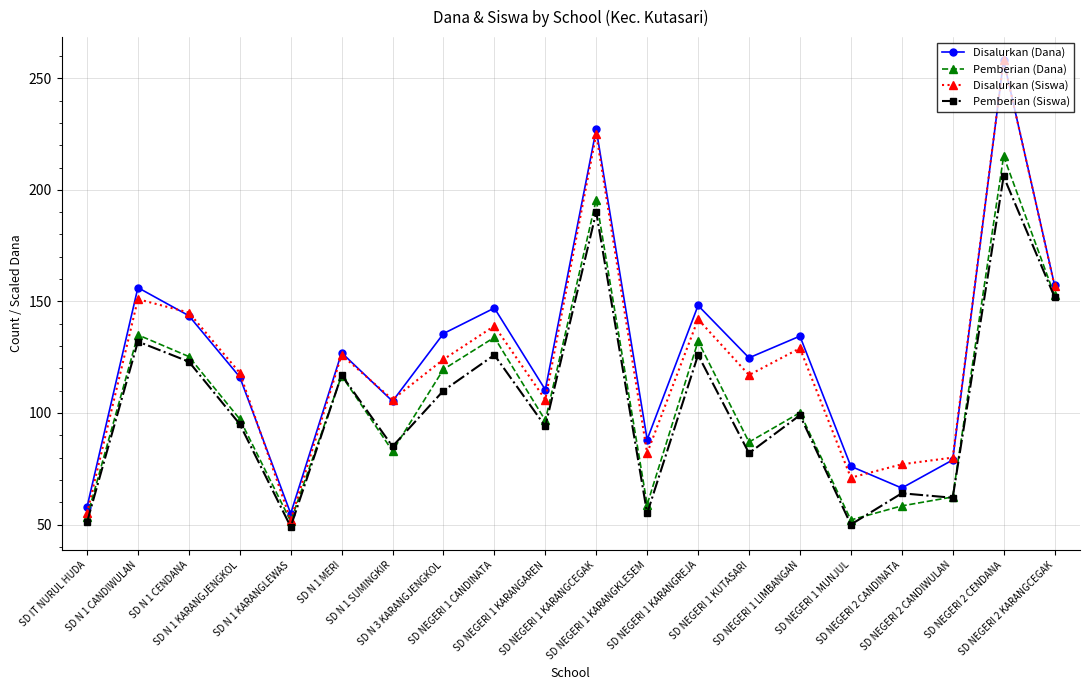

How many distinct data groups are displayed?

4